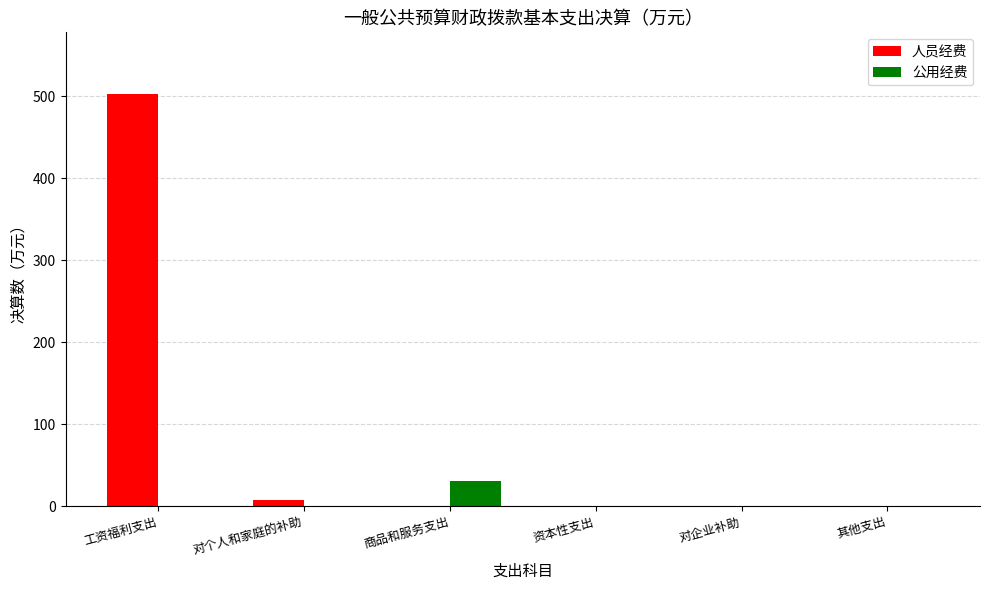

What is the sum of all 公用经费 values?

30.5